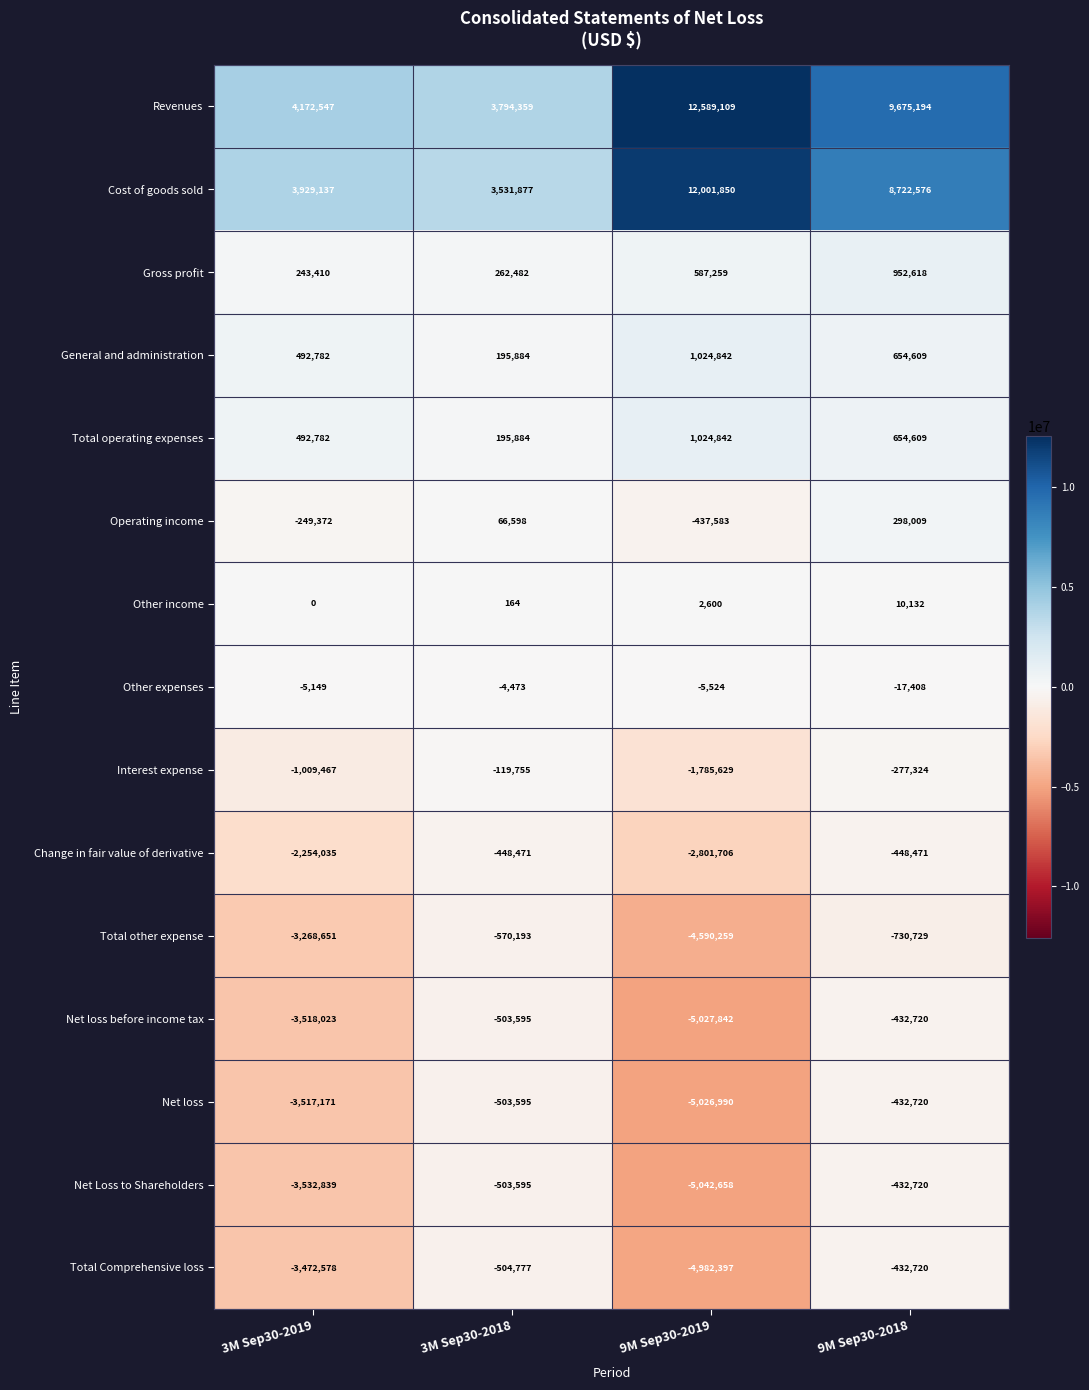

What is the difference between the maximum and minimum values in the Total operating expenses series?

828958